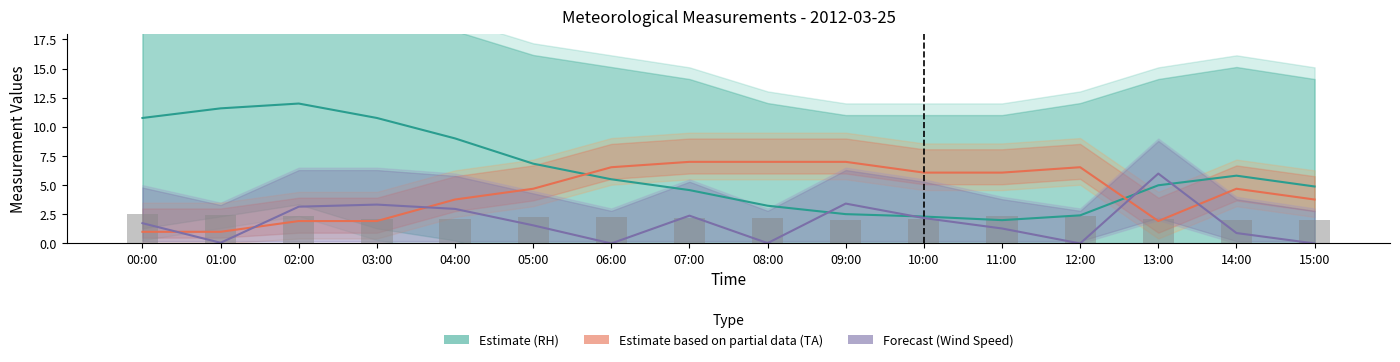

How many data points does each series have?

16